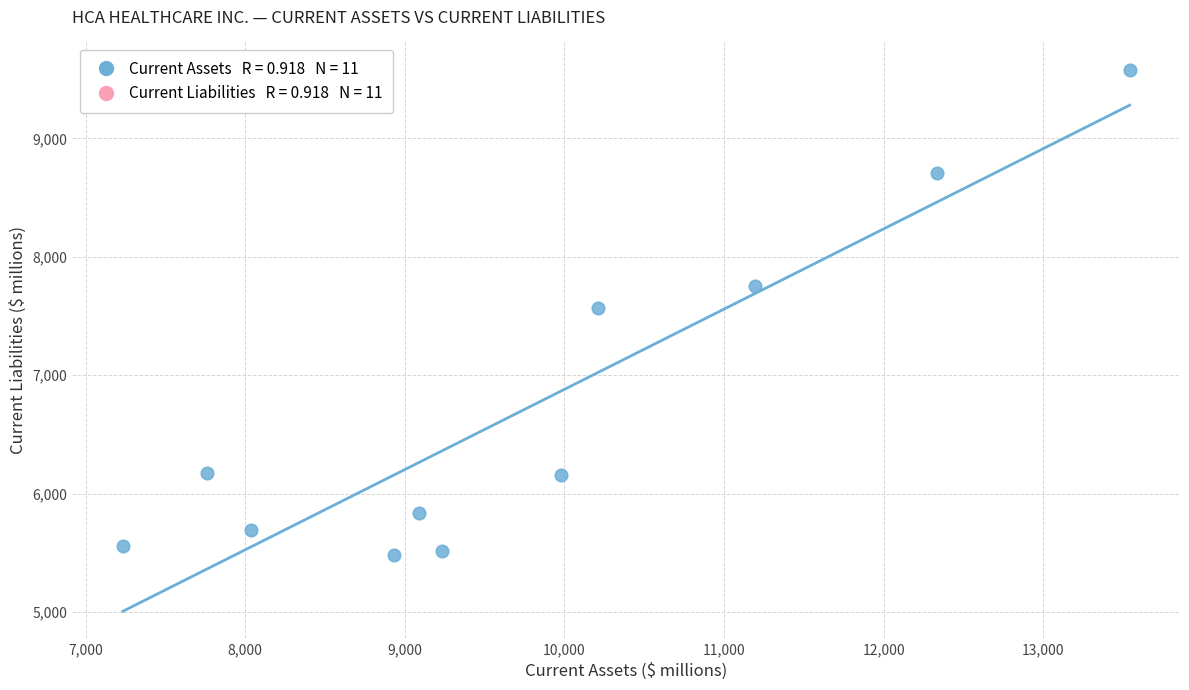

What is the range of Y values (max minus min)?

4102